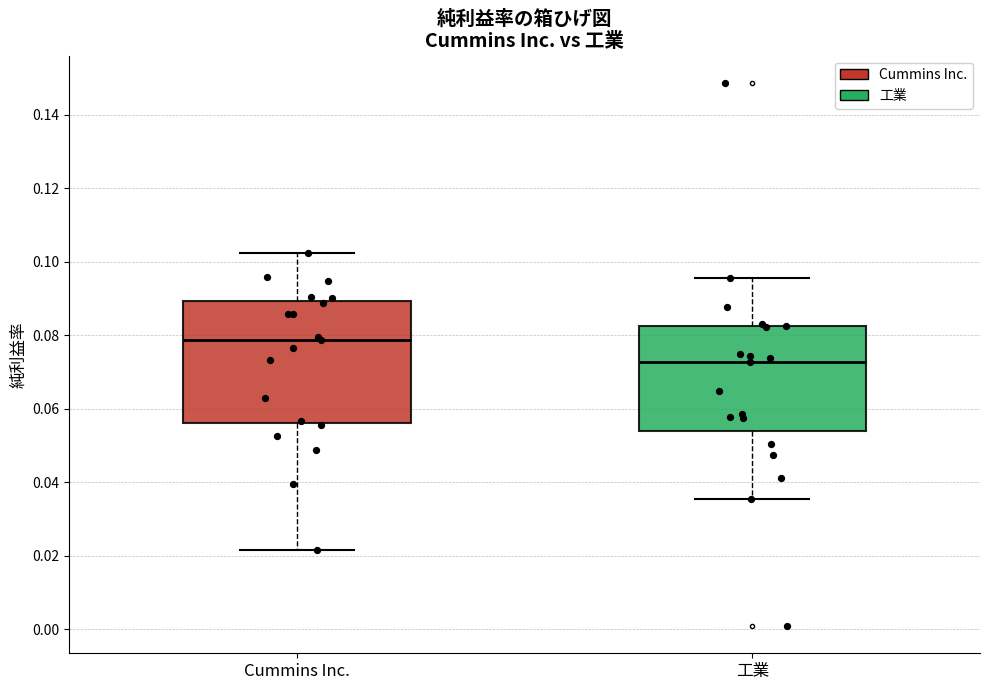

Which box is the tallest, from its lower edge to its upper edge?

Cummins Inc.